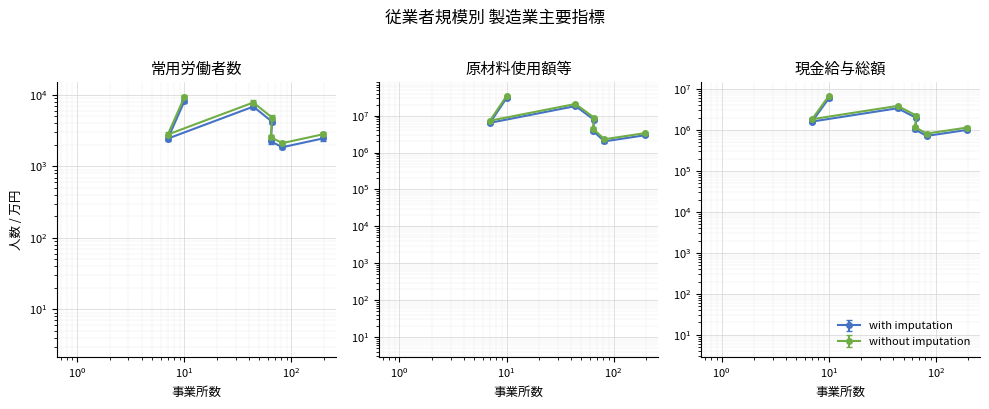

At how many categories does at least one series exceed 29517741?

1